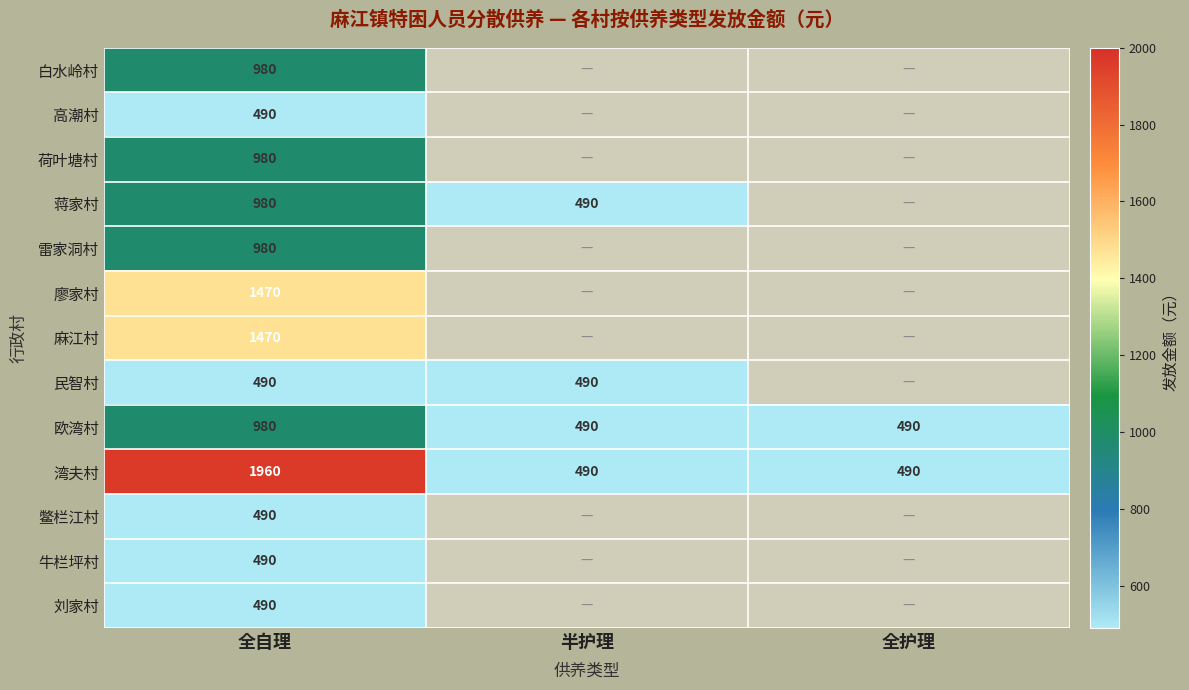

Is it true that 蒋家村 equals 980 at 全自理?

True